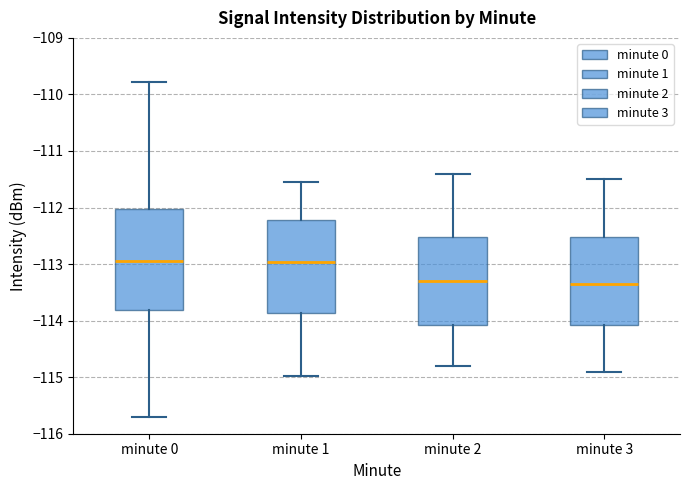

Where does the lower whisker of the box for minute 3 end on the y-axis? The values are not printed on the chart, so give them approximately, as read against the axis.

-114.9